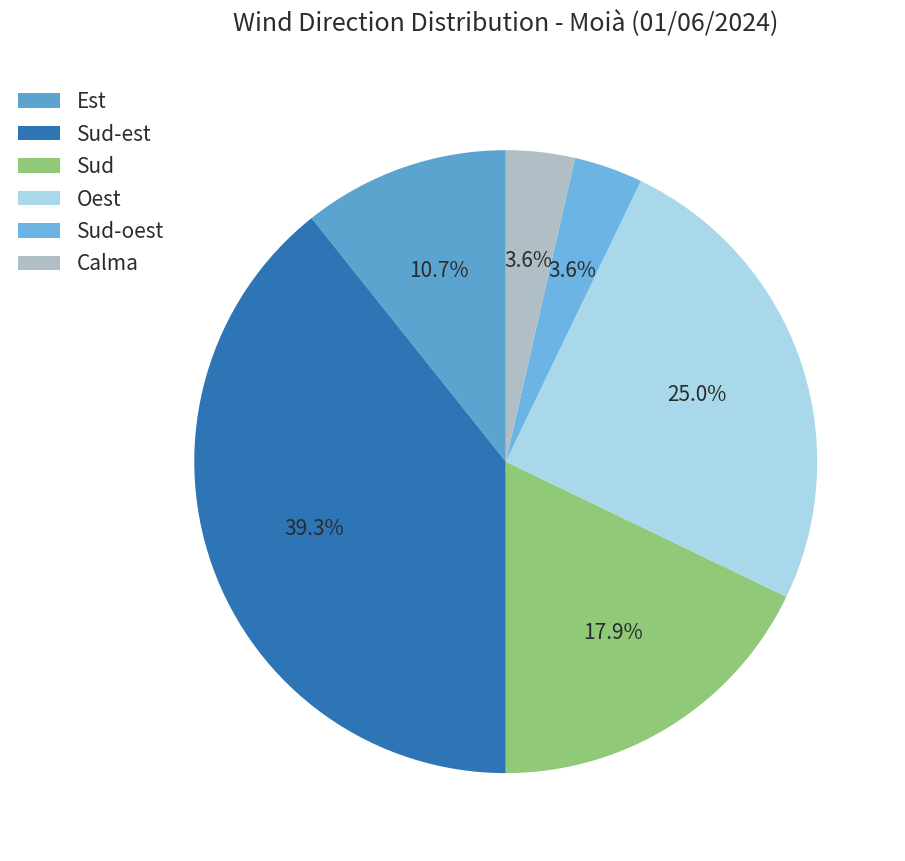

Rank the categories by value from lowest to highest.

Sud-oest, Calma, Est, Sud, Oest, Sud-est